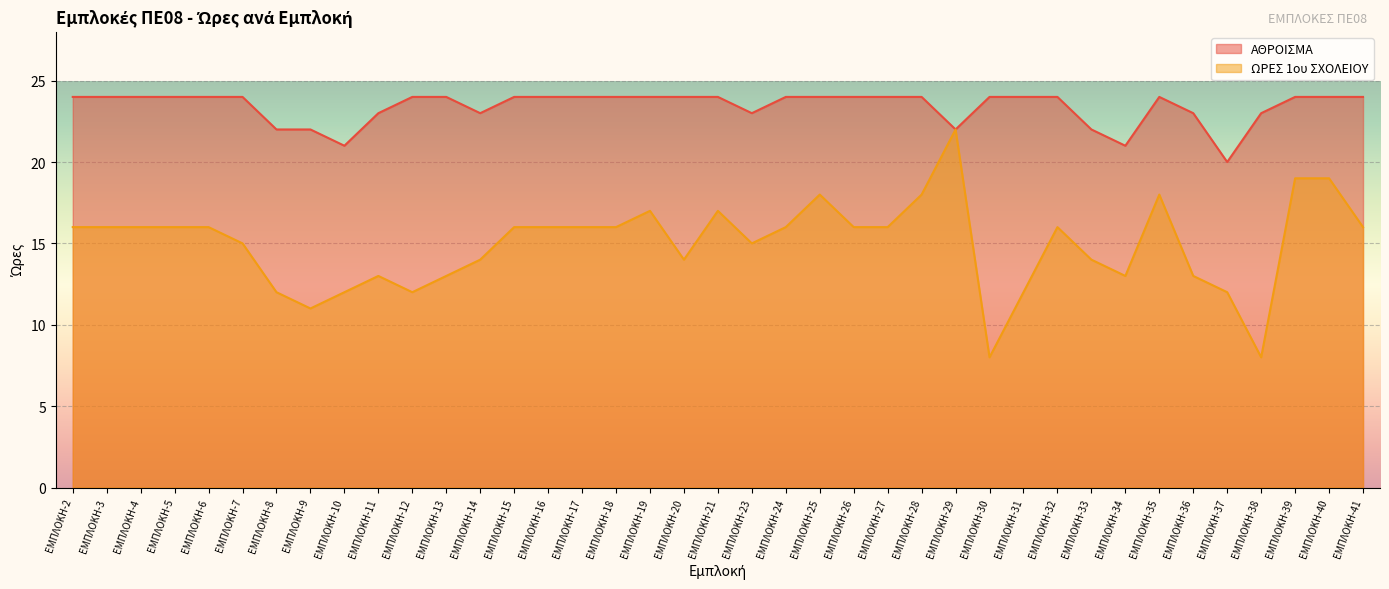

What are all the series names shown in the legend?

ΑΘΡΟΙΣΜΑ, ΩΡΕΣ 1ου ΣΧΟΛΕΙΟΥ